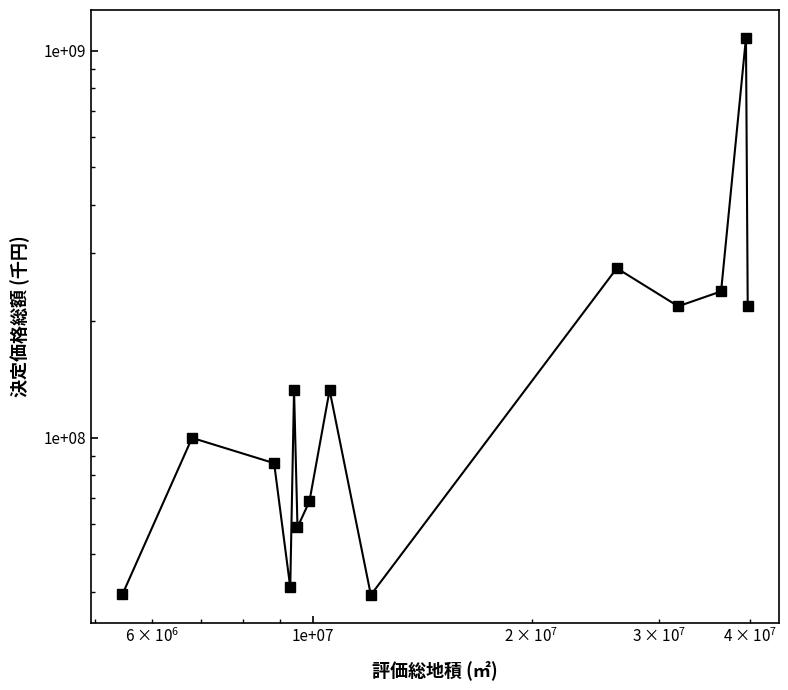

The value at 1e+07 is 42356512. True or false?

False